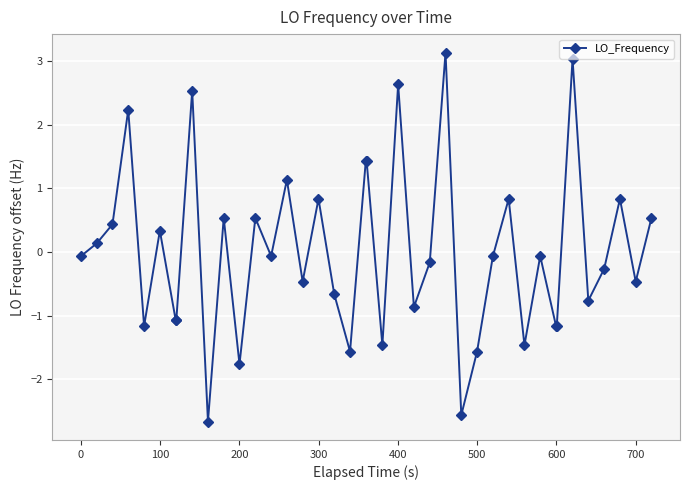

What is the maximum value shown in the chart?

3.1